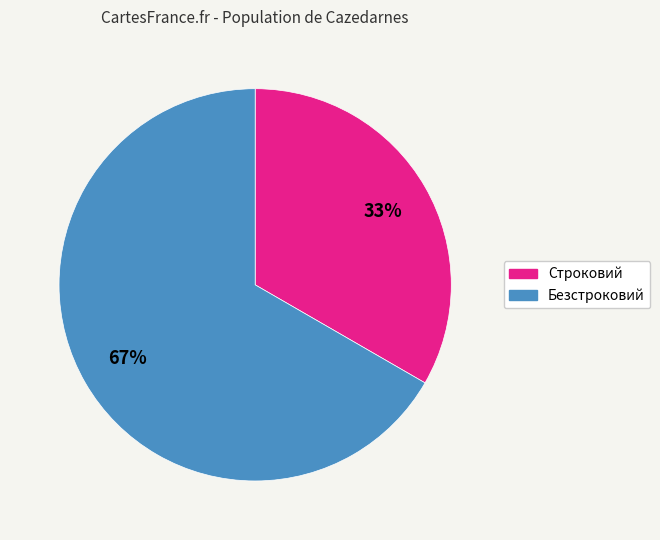

Is it true that Безстроковий is 67% of the pie?

True